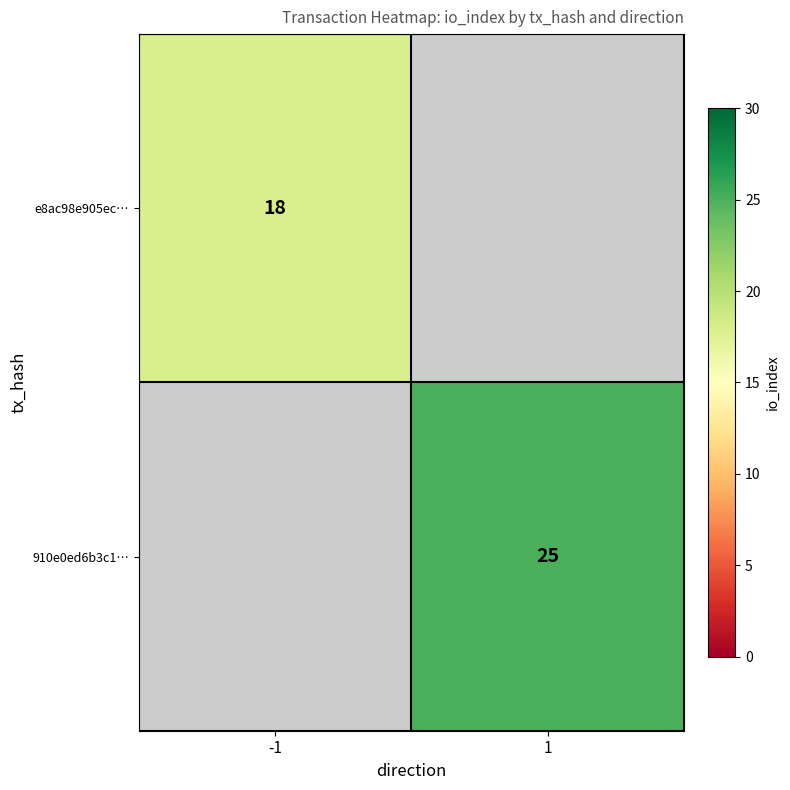

Is it true that e8ac98e905ec… equals 8 at -1?

False